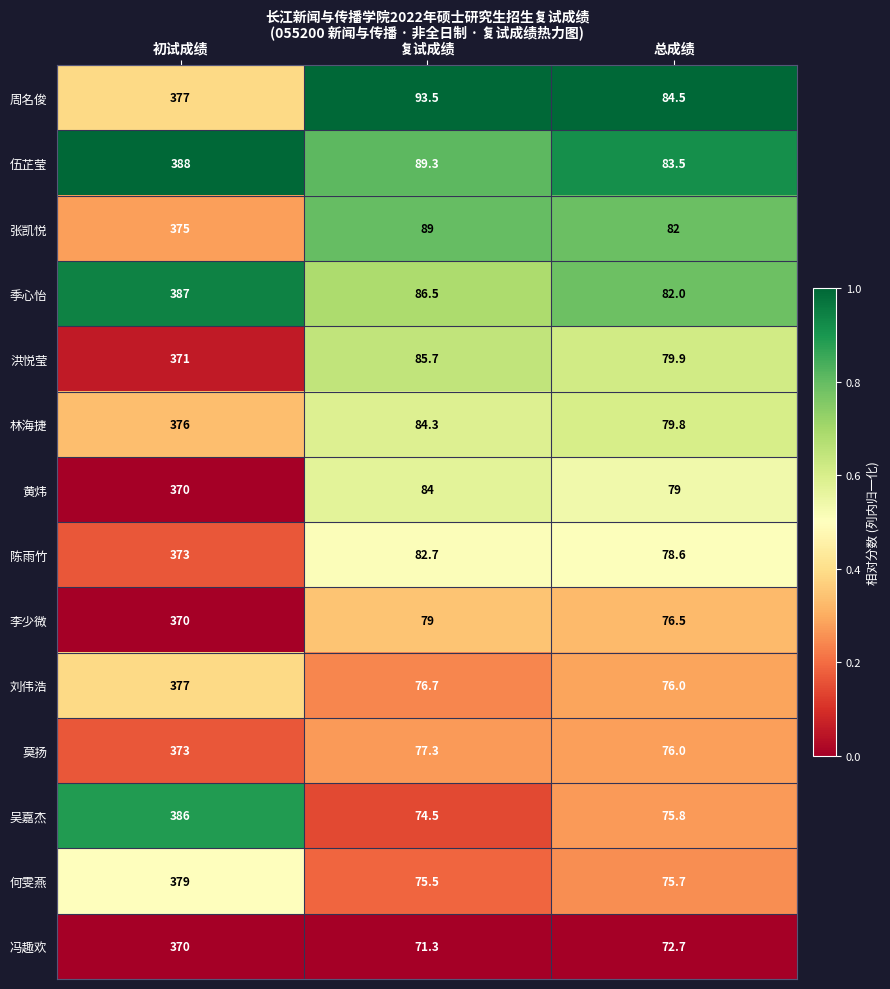

Rank the categories by 林海捷 value from lowest to highest.

总成绩, 复试成绩, 初试成绩